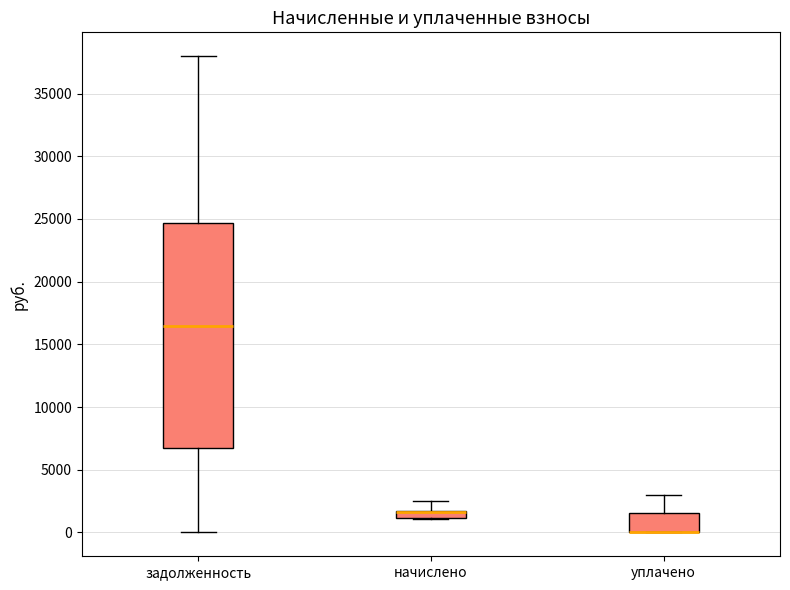

Where is the lower edge of the box for уплачено on the y-axis? The values are not printed on the chart, so give them approximately, as read against the axis.

0